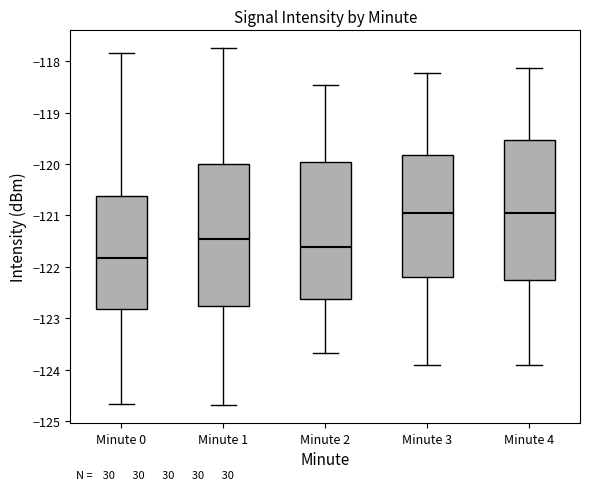

Where is the upper edge of the box for Minute 2 on the y-axis? The values are not printed on the chart, so give them approximately, as read against the axis.

-120.0